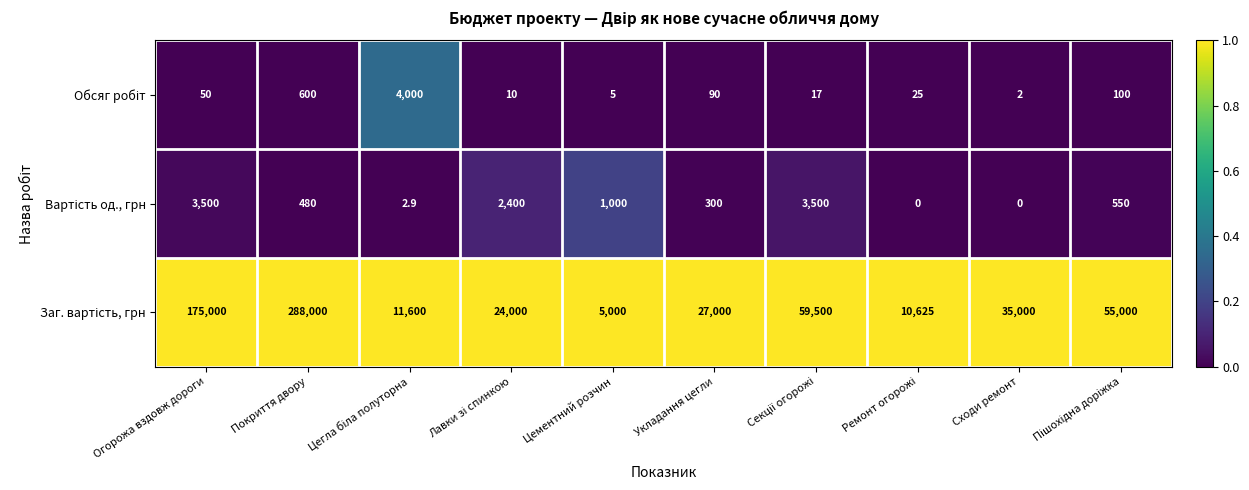

What is the greatest value displayed?

288000.0